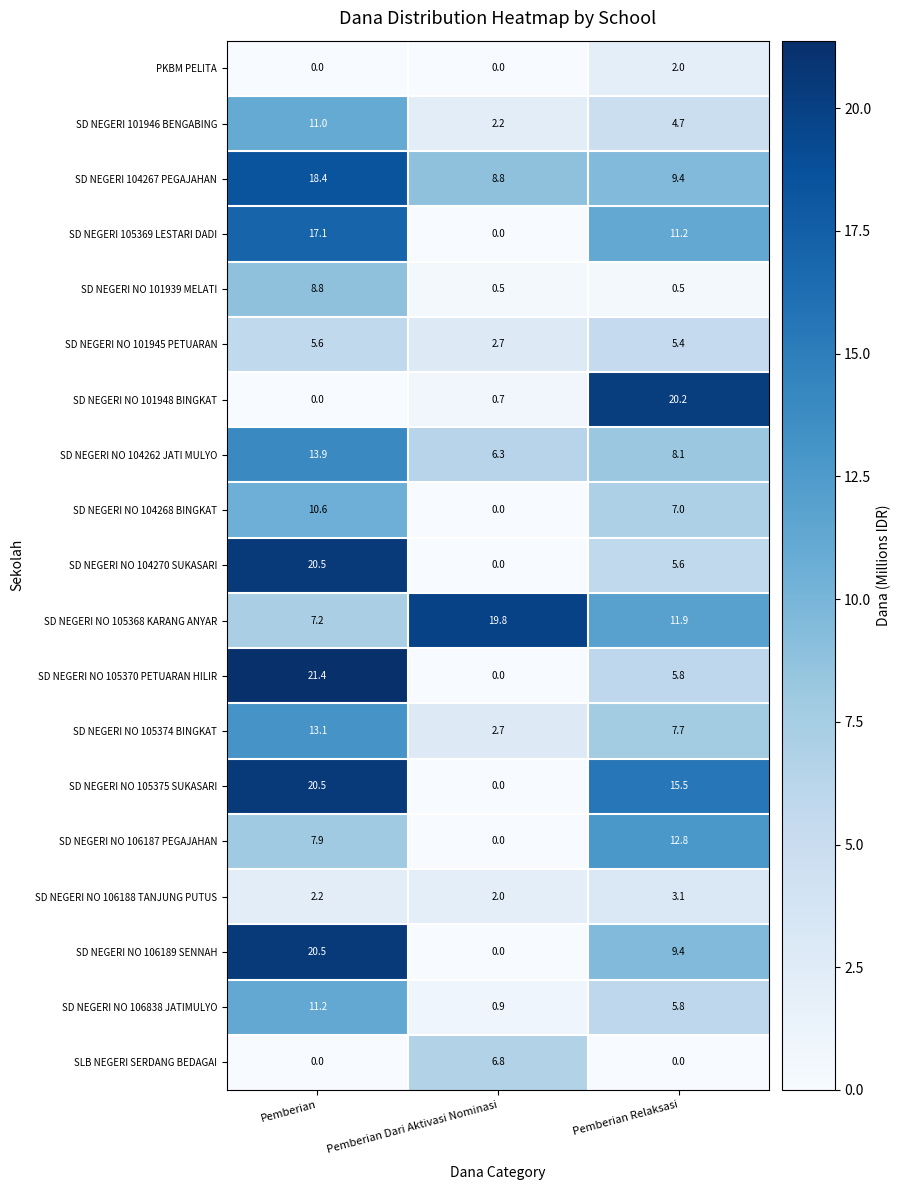

True or false: SD NEGERI 104267 PEGAJAHAN has a value of 12.1 at Pemberian Dari Aktivasi Nominasi.

False